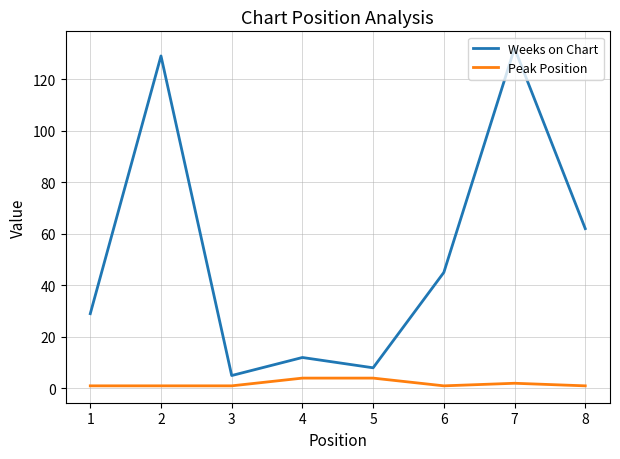

Which series has the largest range (max minus min)?

Weeks on Chart